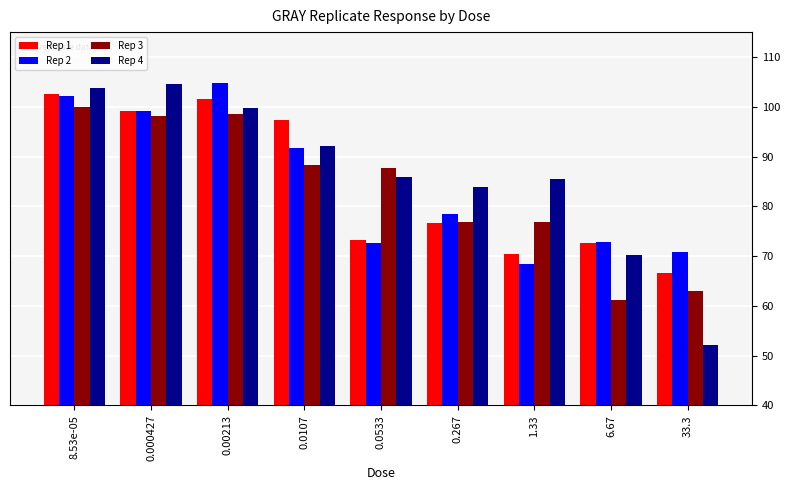

What value does the Rep 1 series have at 0.267?

76.6